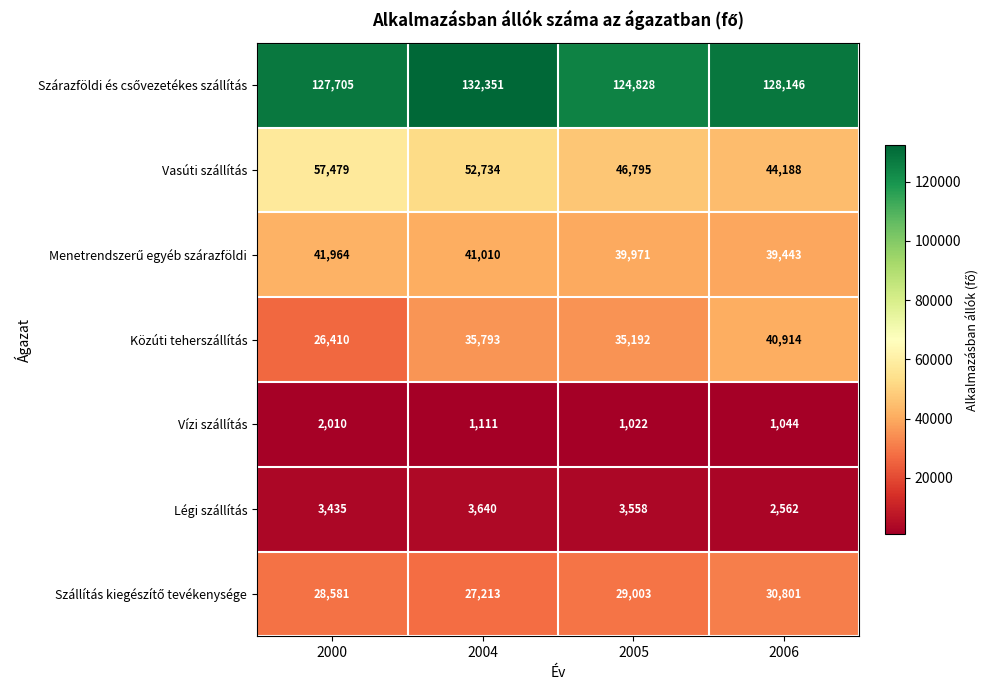

Which series has the largest range (max minus min)?

Közúti teherszállítás